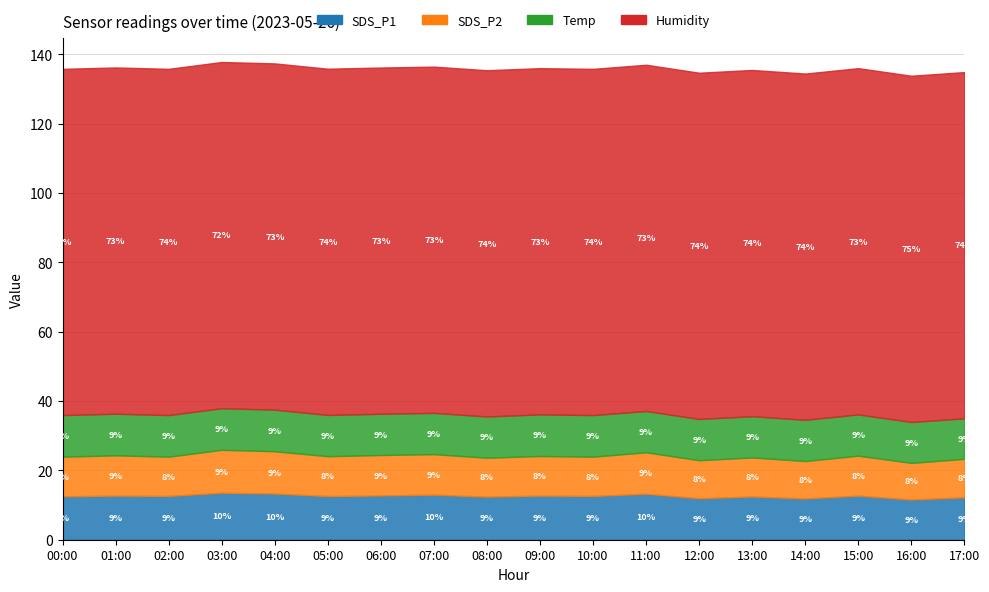

Does the chart display data point markers on the line(s)?

No